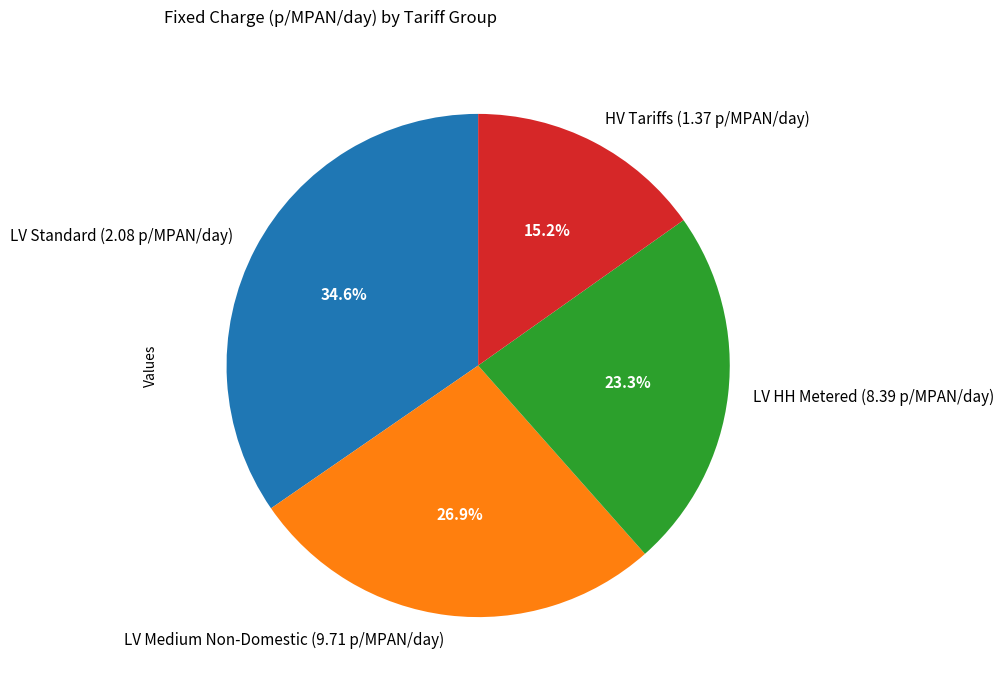

What is the smallest slice in the pie chart?

HV Tariffs (1.37 p/MPAN/day)